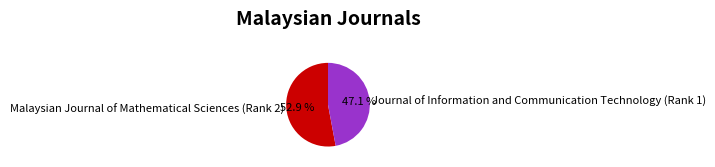

Is it true that Journal of Information and Communication Technology (Rank 1) is 47% of the pie?

True